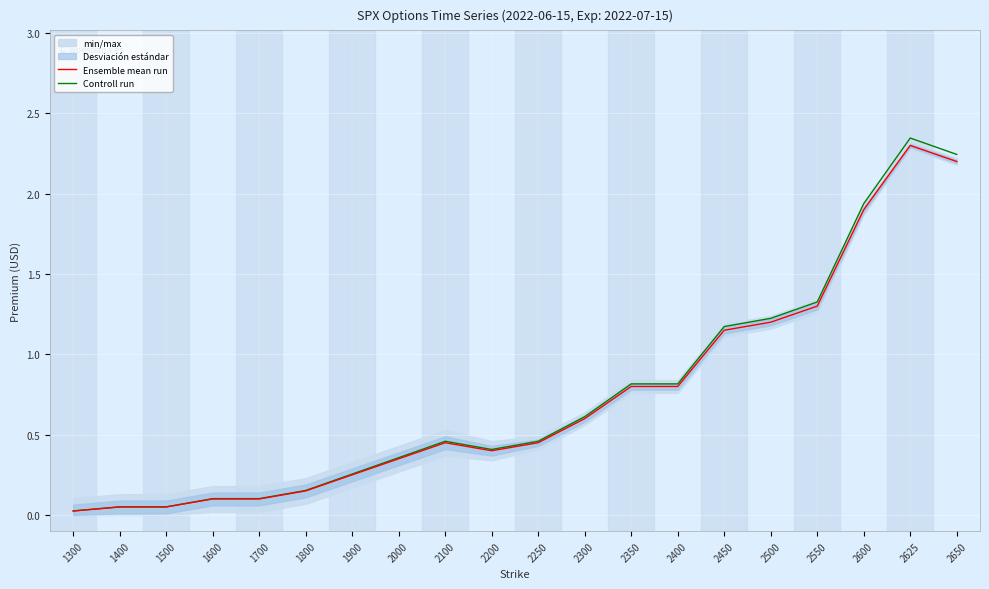

What is the value of the Ensemble mean run point at the 7th from the left?

0.2